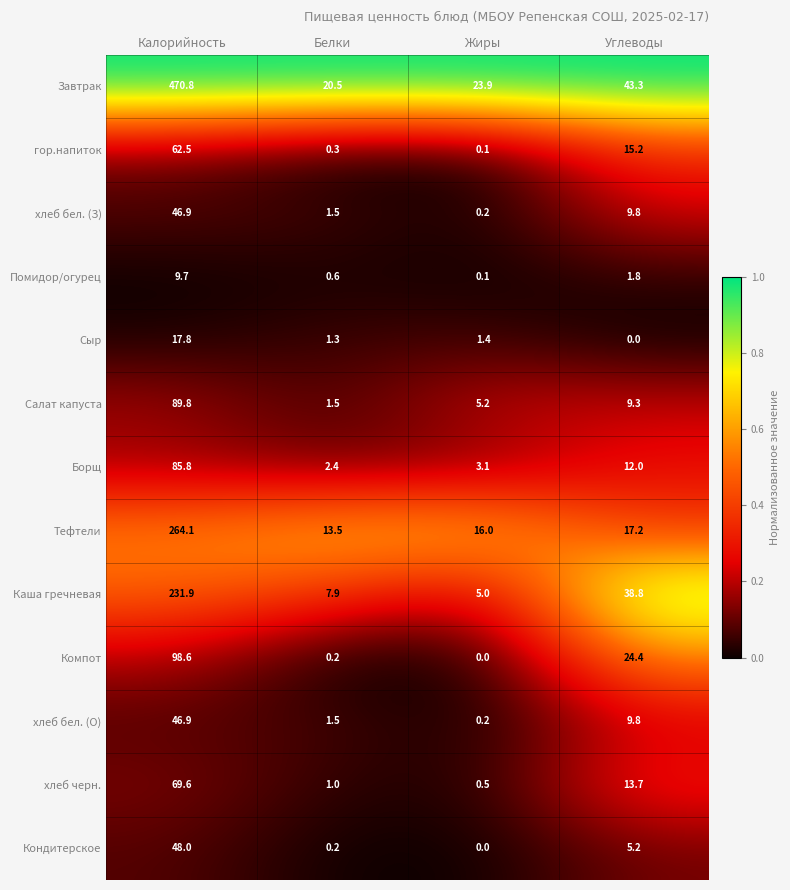

At which category is the sum across all series the highest?

Калорийность